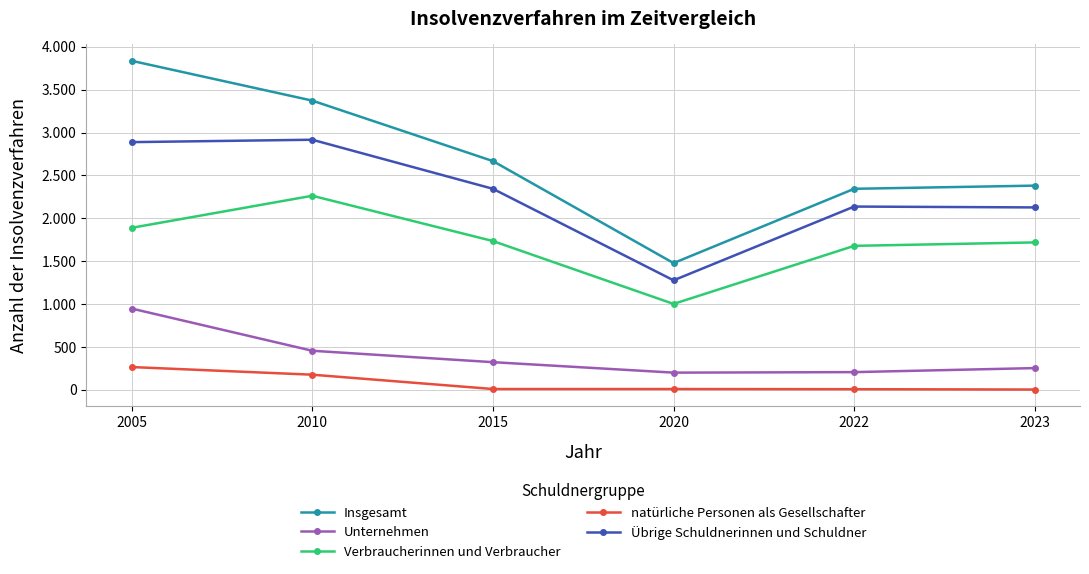

Where does the Übrige Schuldnerinnen und Schuldner series first go above 2344?

2005